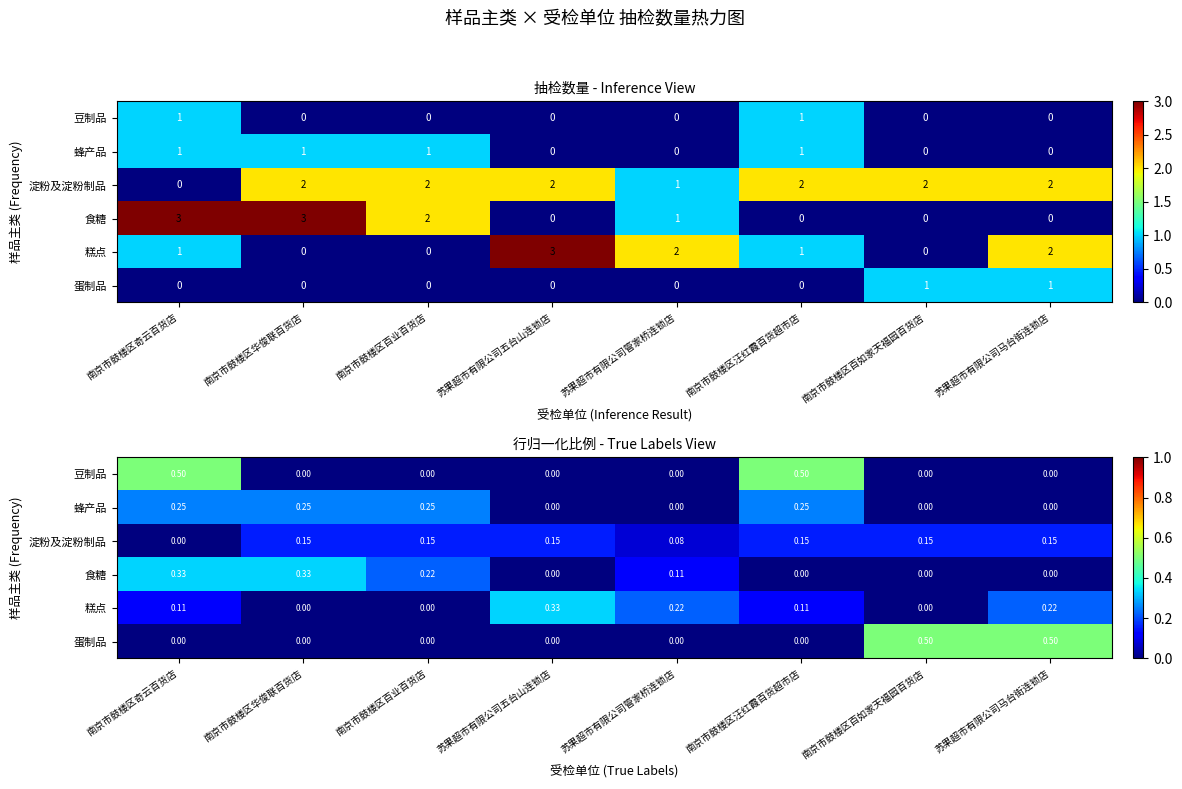

How many data points in 豆制品 are above 0?

2